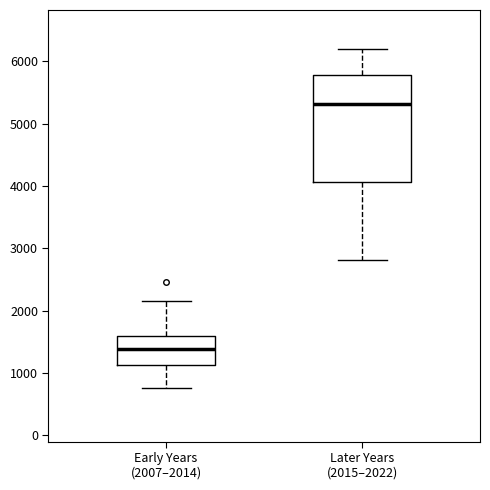

Reading left to right, read every box against the y-axis: the position of its median line, the range the box covers, and the ends of its whiskers. The values are not printed on the chart, so give them approximately, as read against the axis.

Early Years (2007–2014): median 1400, box 1100 to 1600, whiskers 800 to 2100
Later Years (2015–2022): median 5300, box 4100 to 5800, whiskers 2800 to 6200